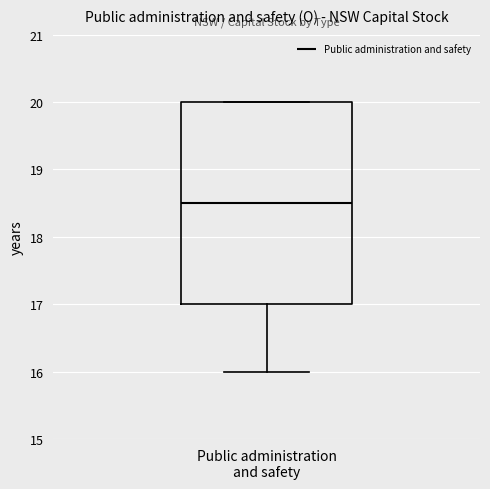

Where does the lower whisker of the box for Public administration and safety end on the y-axis? The values are not printed on the chart, so give them approximately, as read against the axis.

16.0